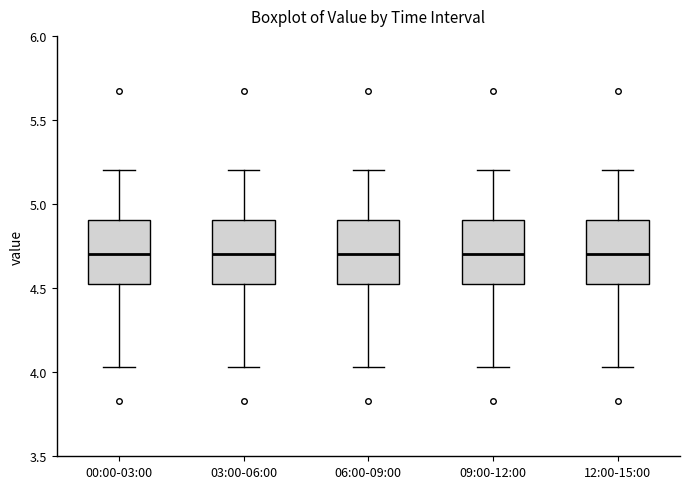

Reading left to right, transcribe this box plot: for each box, give where its median line is, the range the box spans, and where its two whiskers end, as read against the y-axis. The values are not printed on the chart, so give them approximately, as read against the axis.

00:00-03:00: median 4.70, box 4.50 to 4.90, whiskers 4.05 to 5.20
03:00-06:00: median 4.70, box 4.50 to 4.90, whiskers 4.05 to 5.20
06:00-09:00: median 4.70, box 4.50 to 4.90, whiskers 4.05 to 5.20
09:00-12:00: median 4.70, box 4.50 to 4.90, whiskers 4.05 to 5.20
12:00-15:00: median 4.70, box 4.50 to 4.90, whiskers 4.05 to 5.20